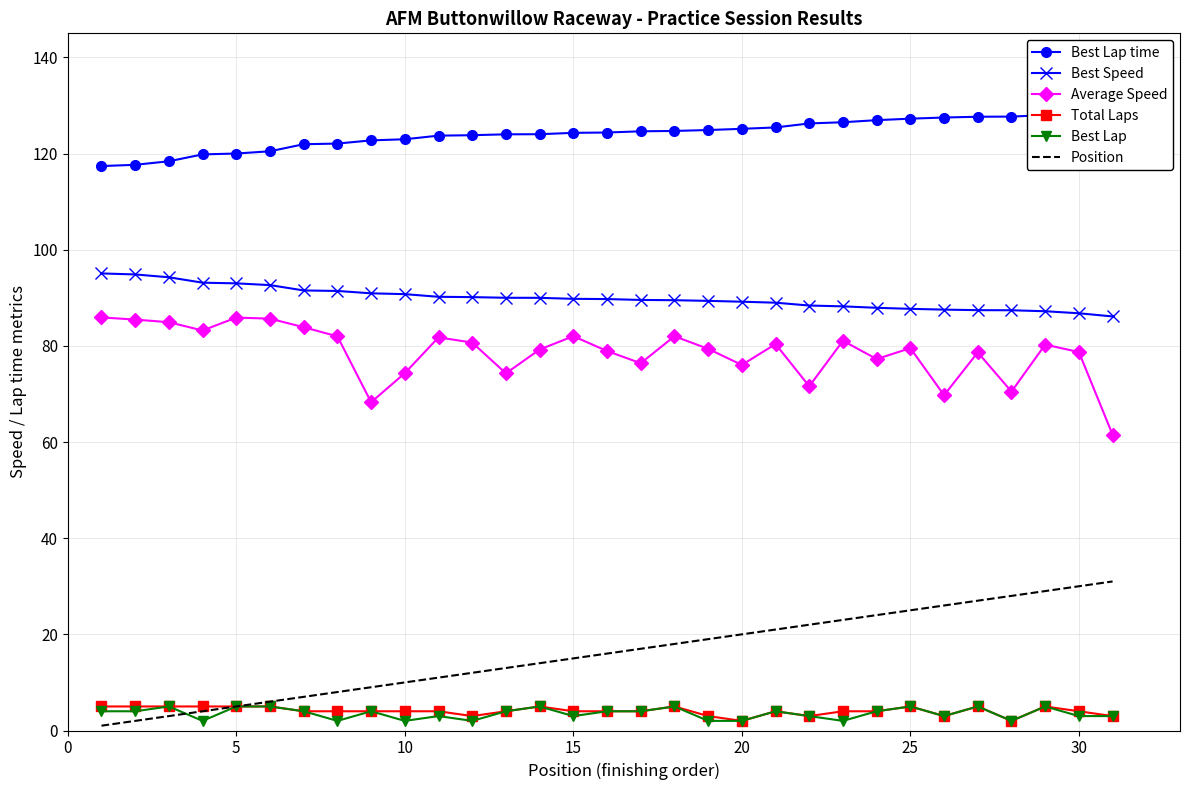

What is the minimum value shown in the chart?

1.0